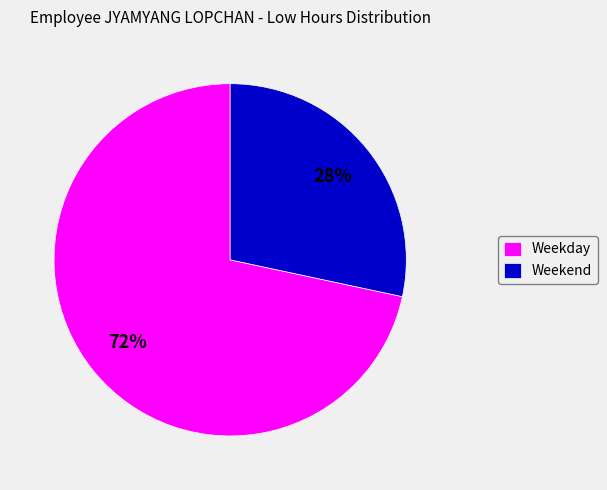

Do Weekend and Weekday together represent more than half of the pie?

Yes